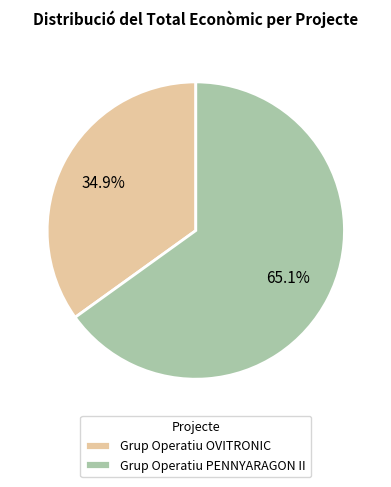

Is there a majority slice in this chart?

Yes